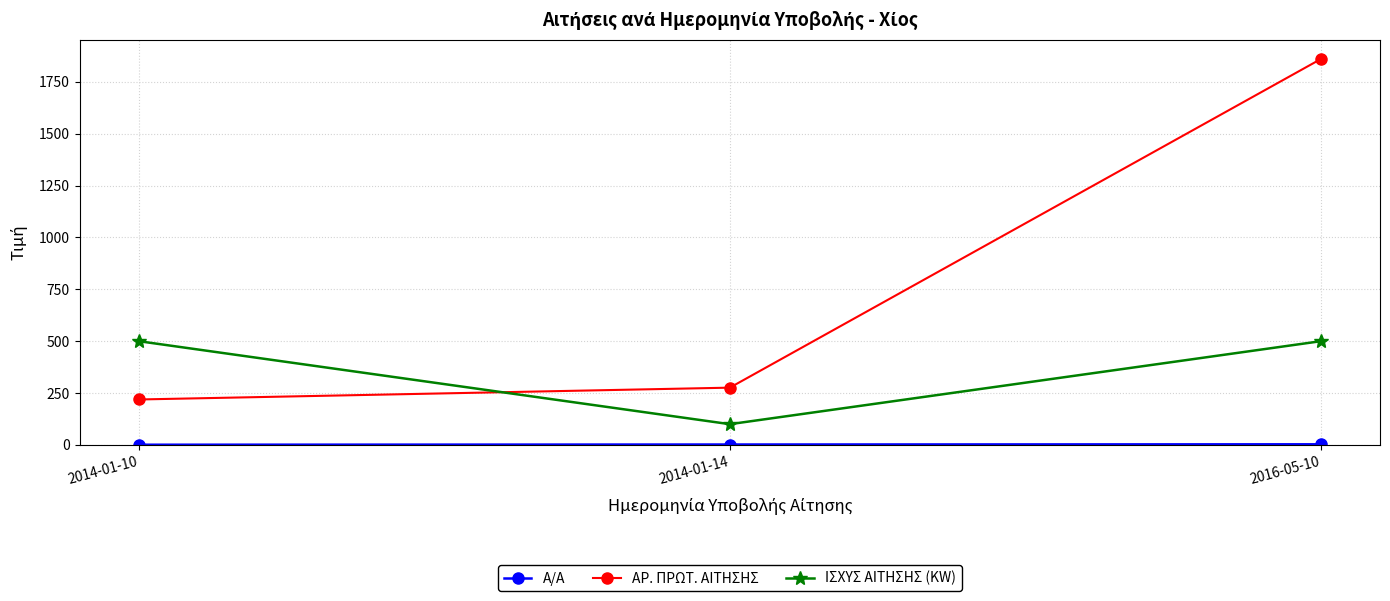

What is the difference between the ΙΣΧΥΣ ΑΙΤΗΣΗΣ (KW) values at 2014-01-14 and 2014-01-10?

400